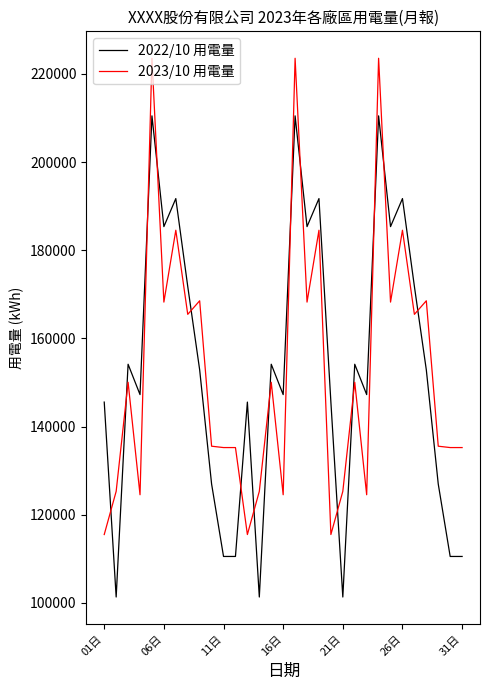

What is the greatest value displayed?

223541.0